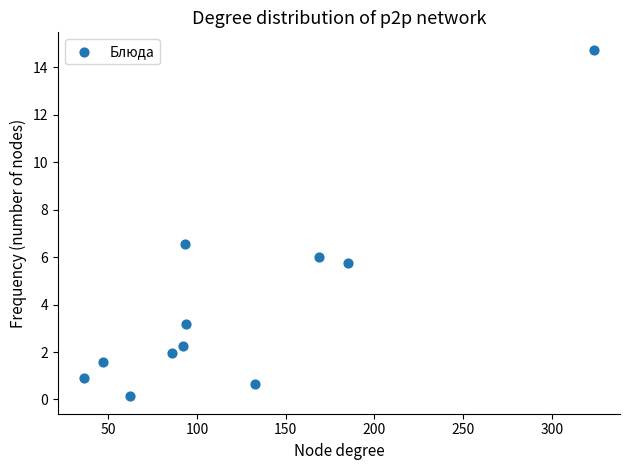

What Y value in the scatter plot is closest to 7?

6.6